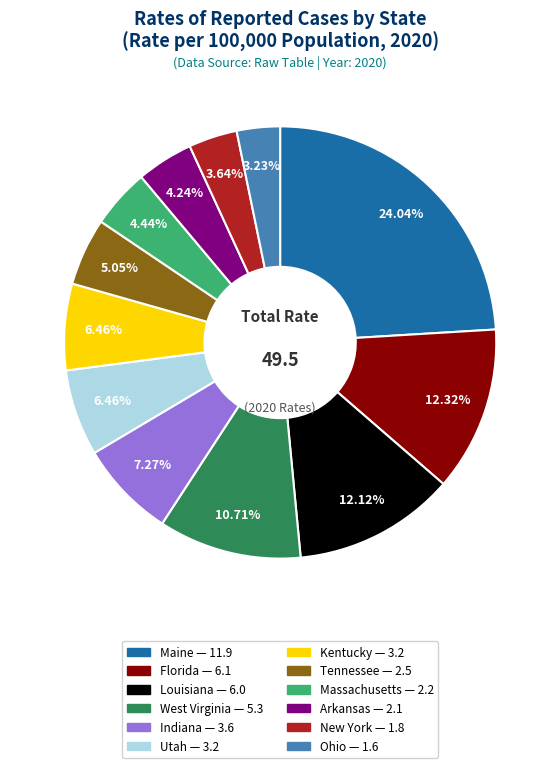

Between New York and Florida, which is larger?

Florida